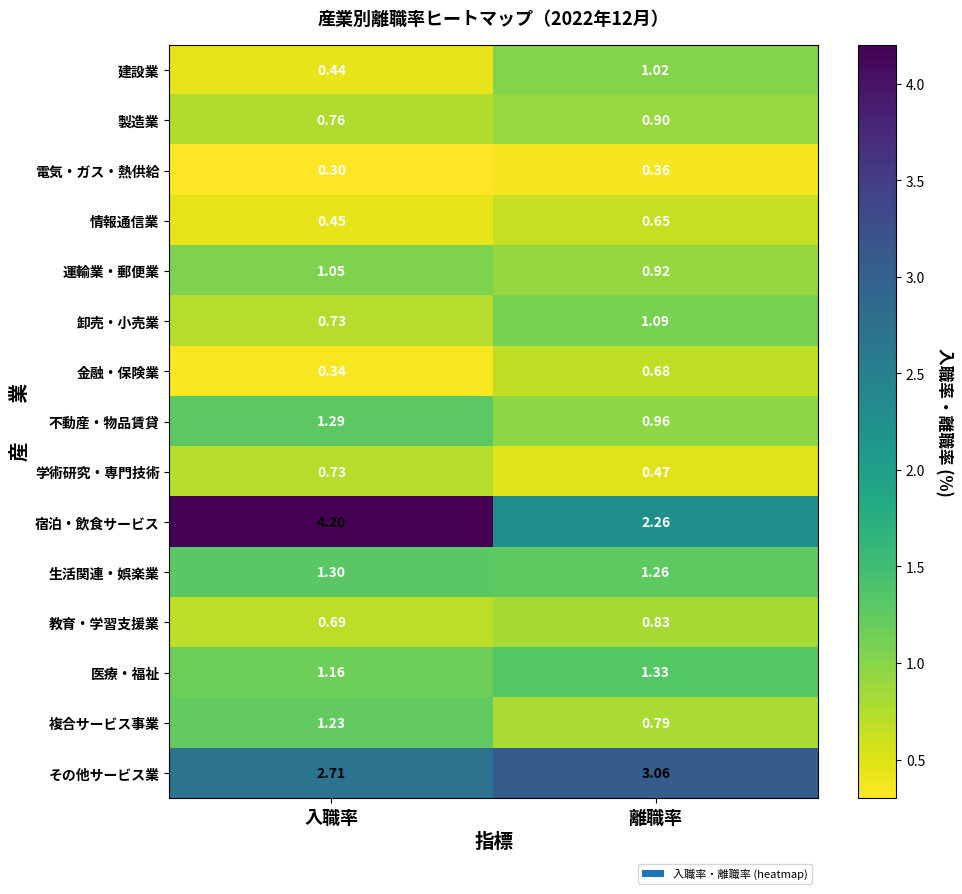

Which series changed the most between 入職率 and 離職率?

宿泊・飲食サービス